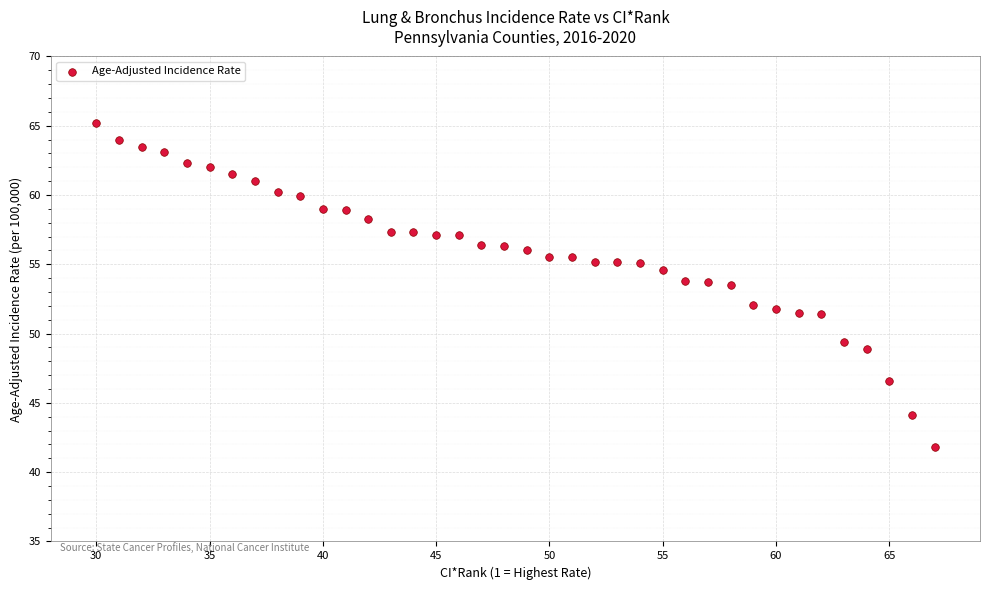

What is the range of X values (max minus min)?

37.0